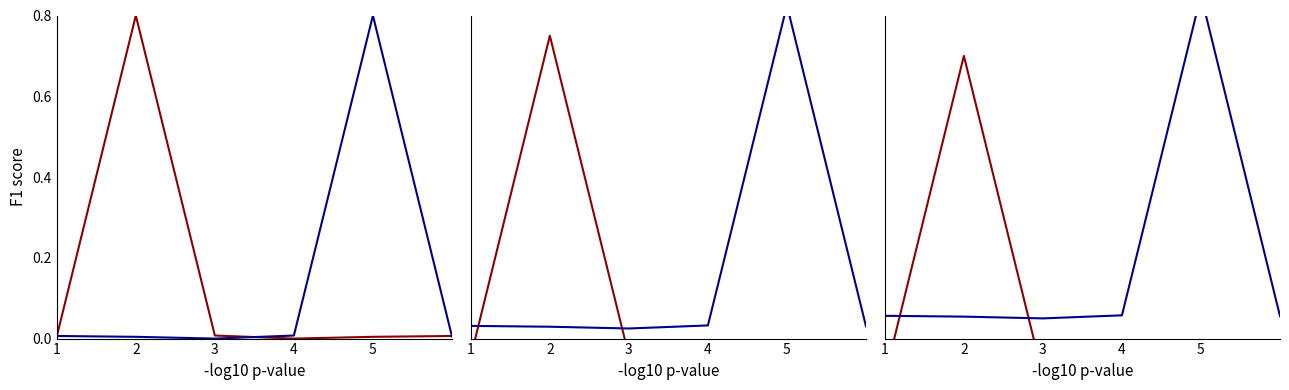

How many data points in Series A are less than 0?

5